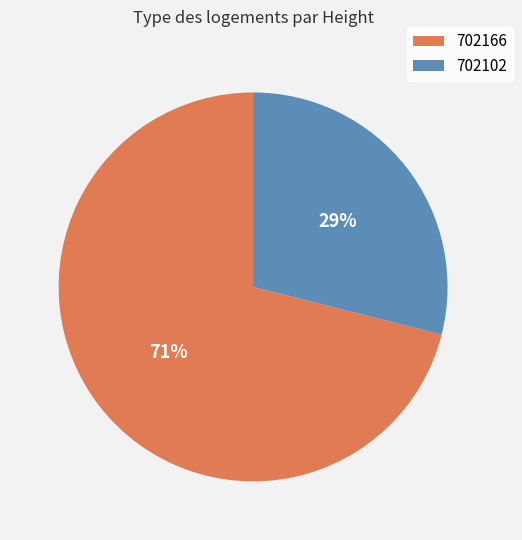

To the nearest percent, what is the difference between the largest and smallest slice percentages?

42%